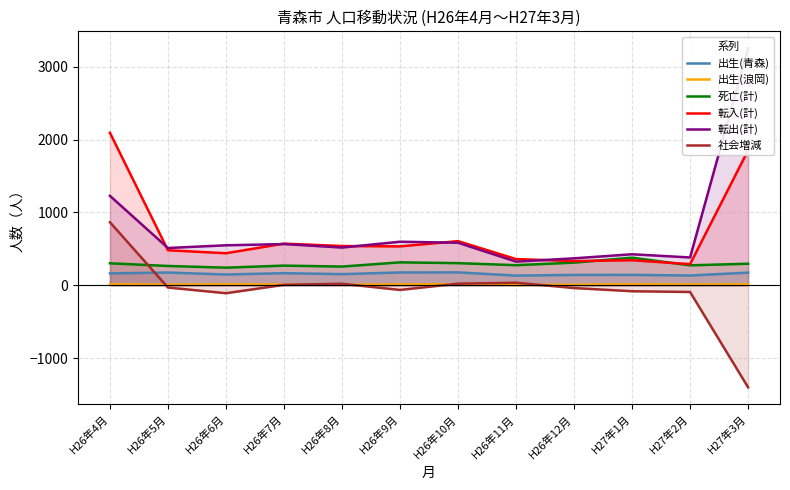

What is the sum of the 出生(浪岡) values at H26年9月 and H26年10月?

25